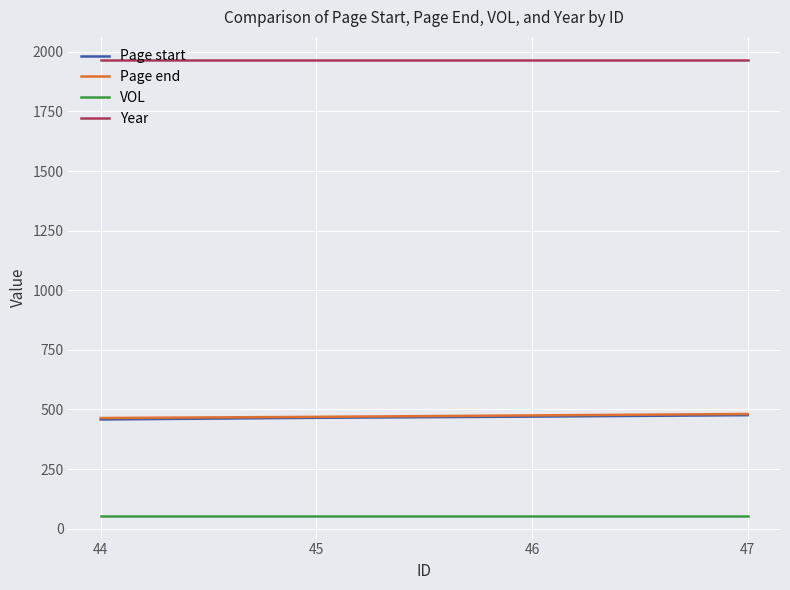

True or false: Year and Page start intersect in this chart.

False